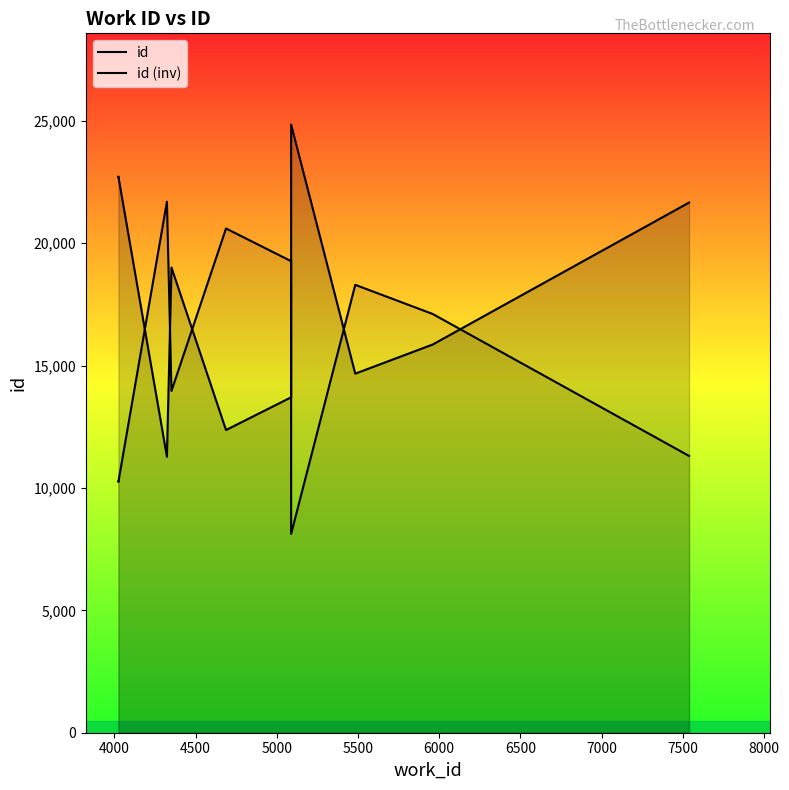

What is the difference between the second highest and minimum values in the id (inv) series?

12478.0